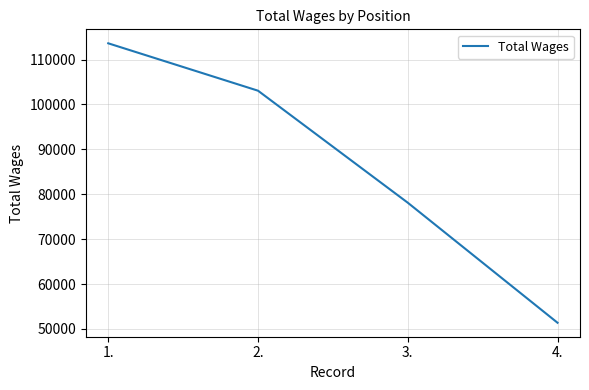

How many categories are shown in the chart?

4